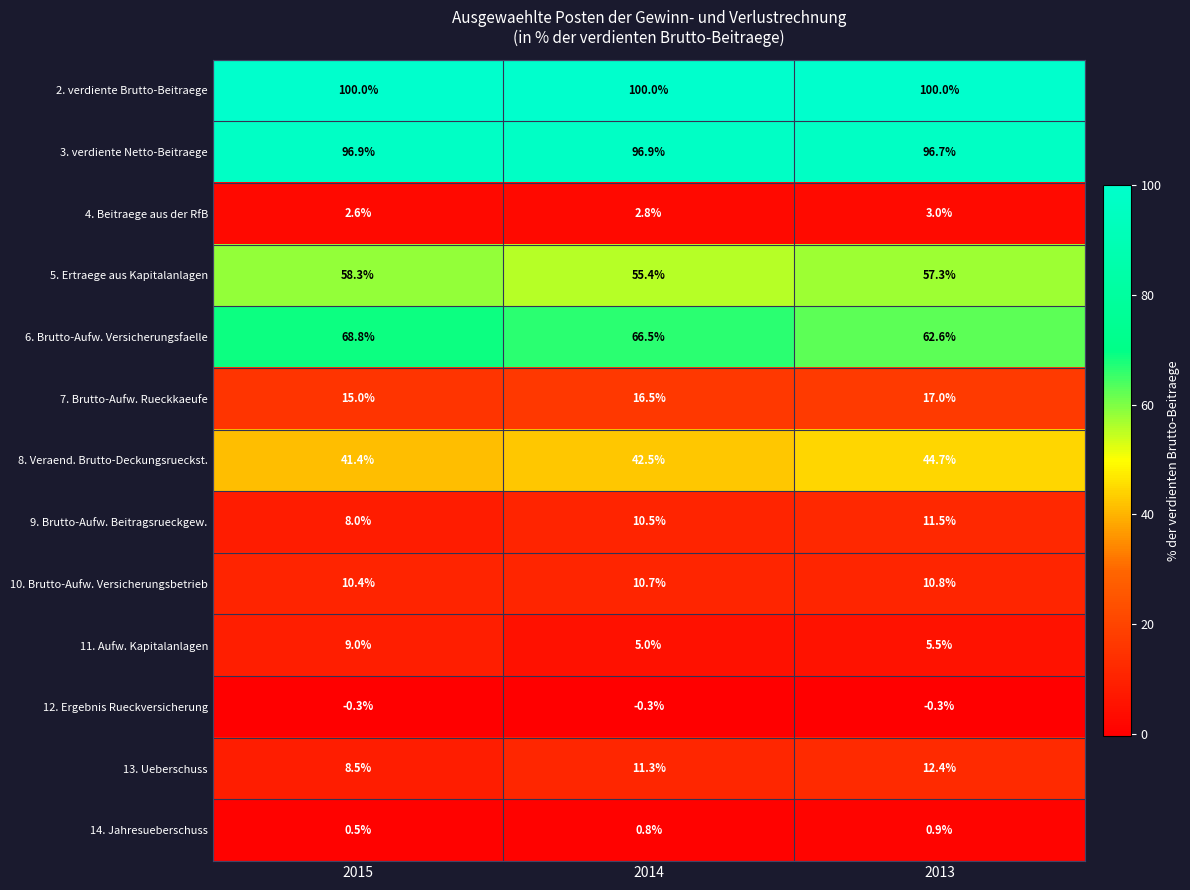

The 5. Ertraege aus Kapitalanlagen series shows 57.3 at 2013. True or false?

True